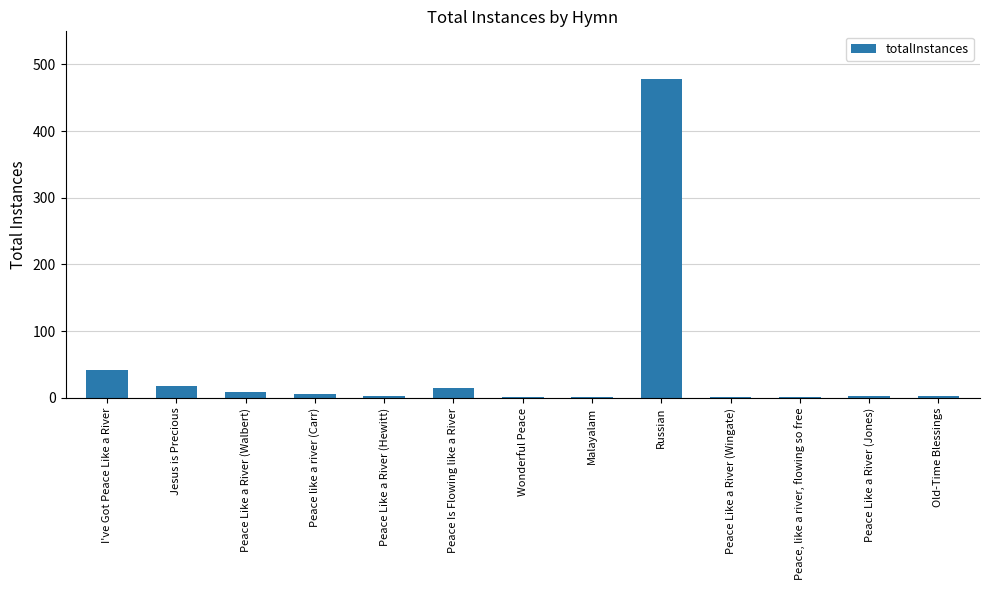

At which label is the value closest to 239?

I've Got Peace Like a River